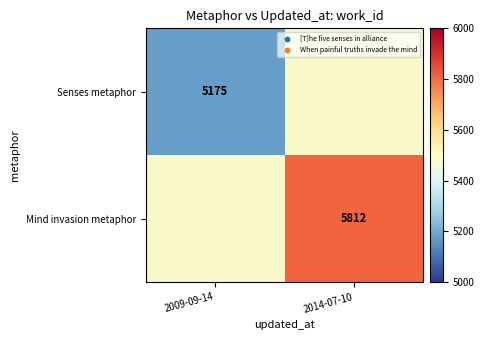

The Senses metaphor series shows 8260 at 2009-09-14. True or false?

False